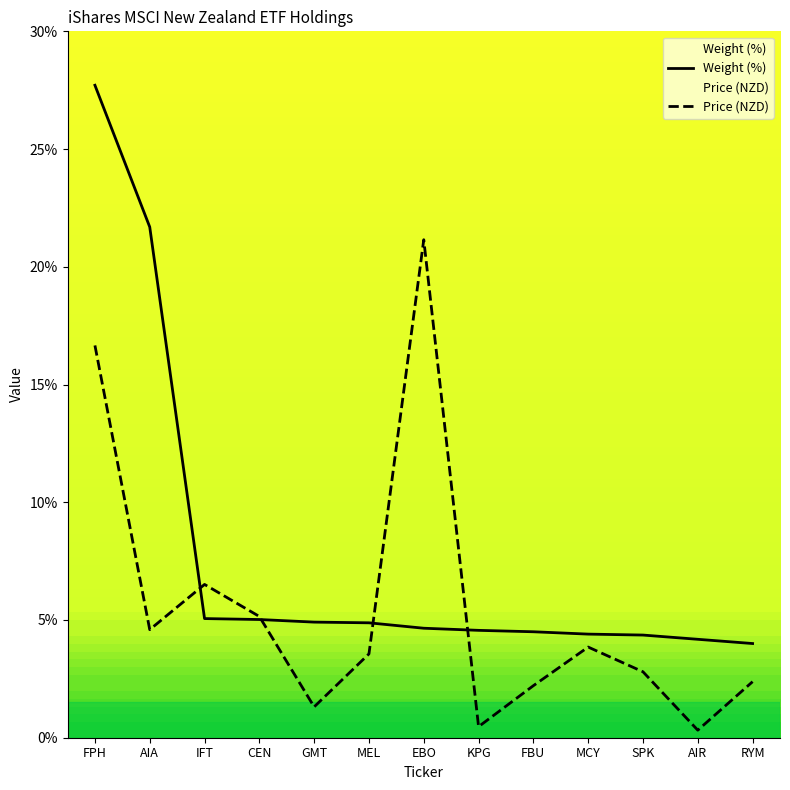

What is the value of the Price (NZD) point at the 8th from the left?

0.5